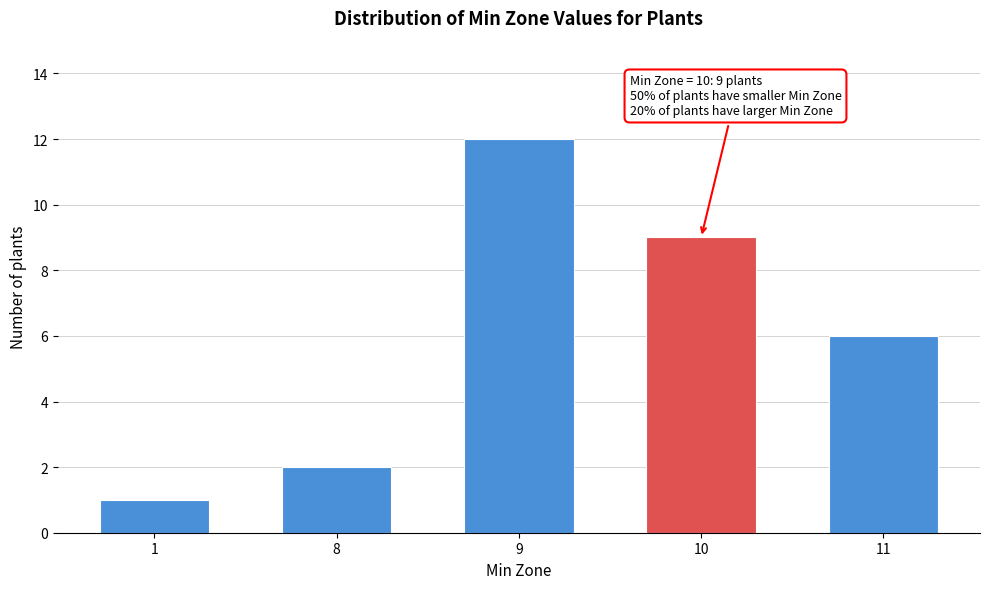

Reading left to right, what are all the values shown in this chart?

1	2	12	9	6